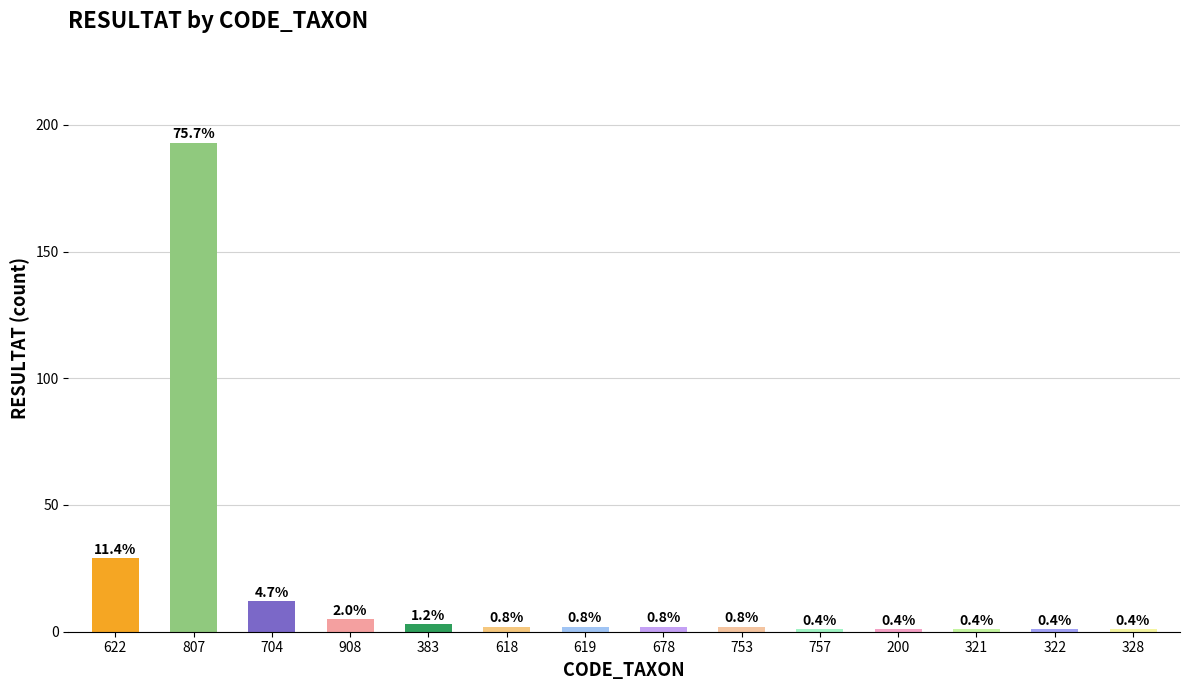

Are the bars horizontal?

No